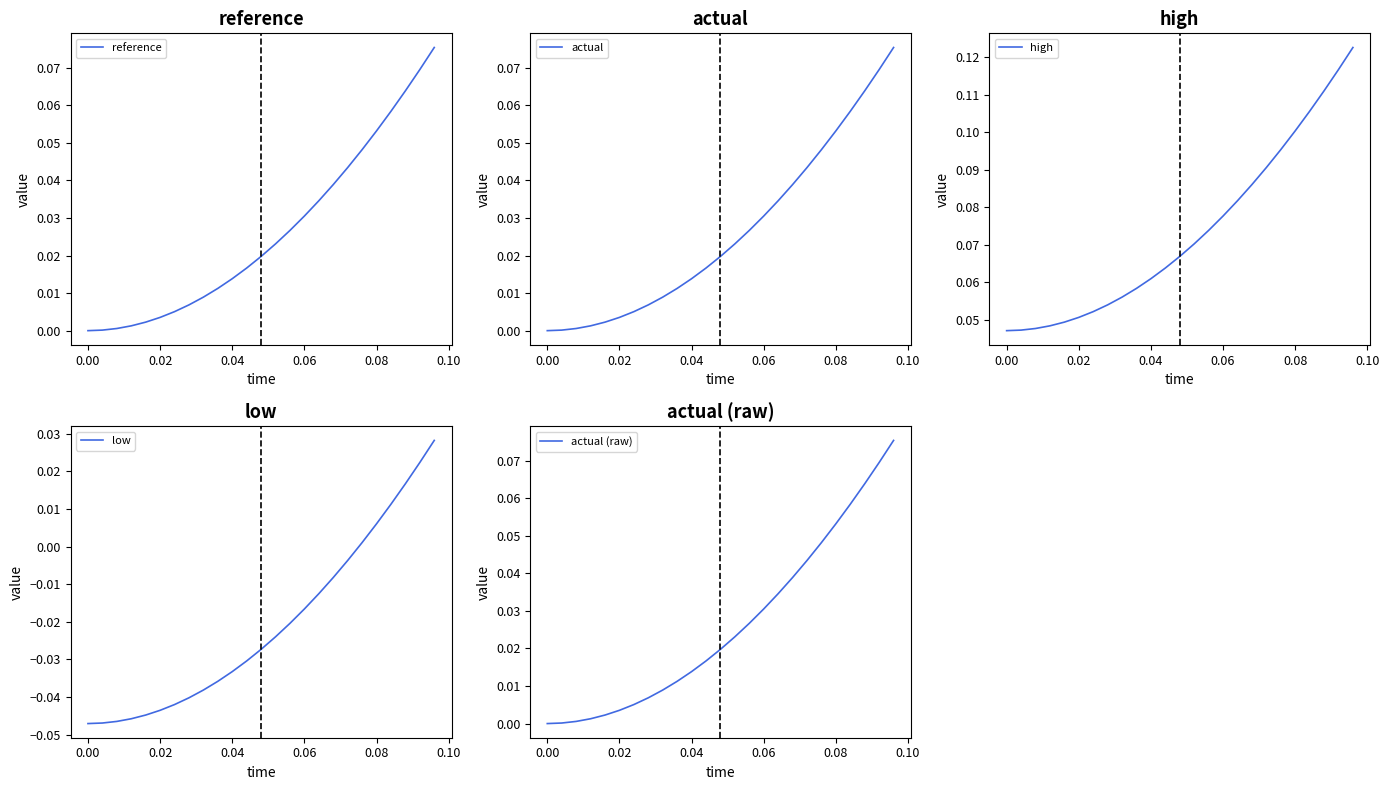

Which series has the widest spread of values?

high